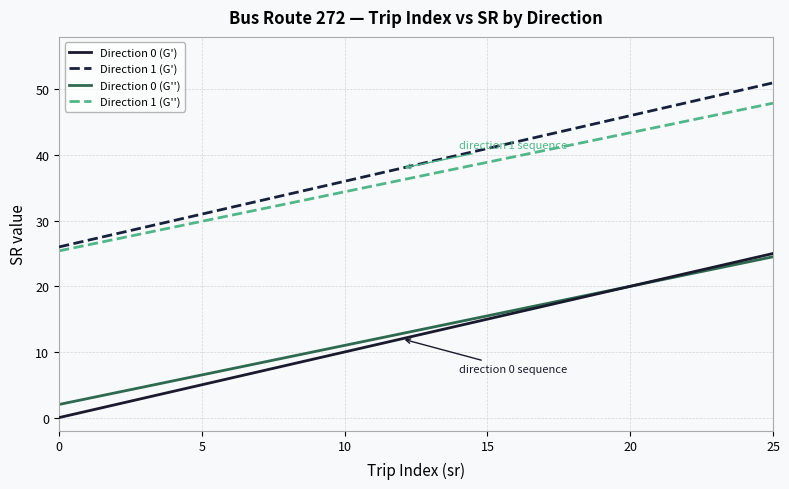

True or false: Direction 1 (G') and Direction 0 (G') intersect in this chart.

False